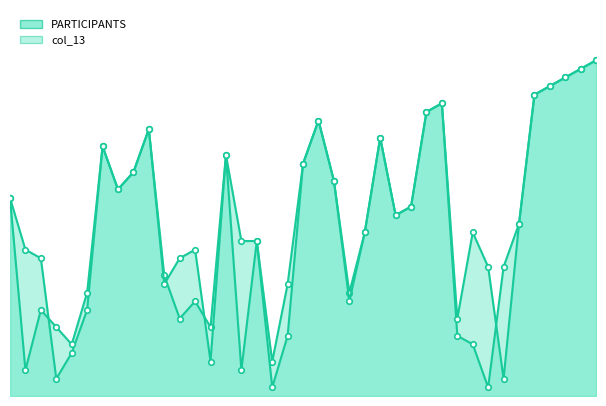

Does the chart have visible grid lines?

No